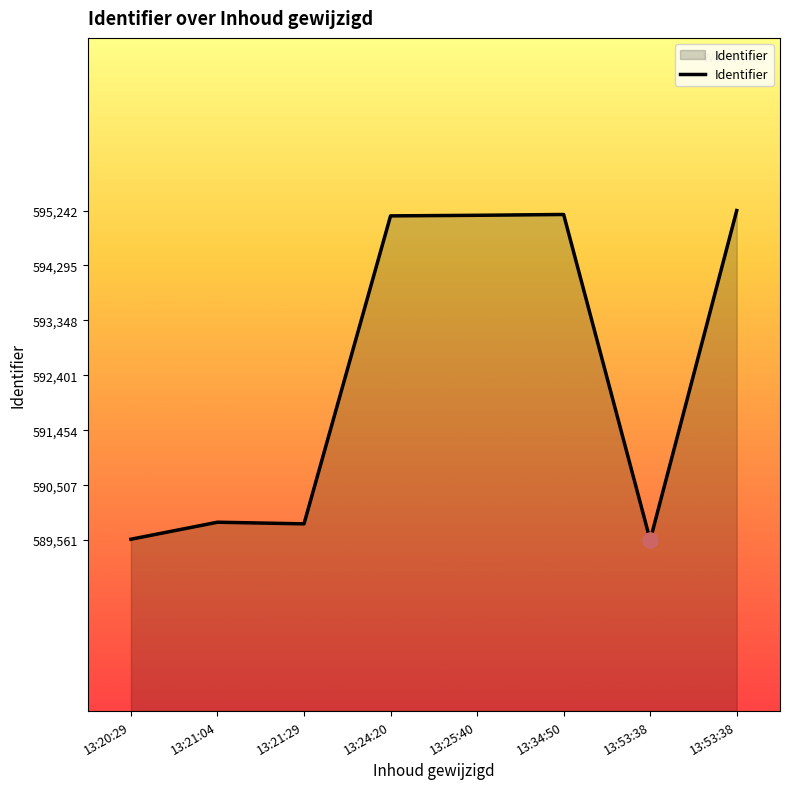

Between 13:25:40 and 13:53:38, which is larger?

13:25:40